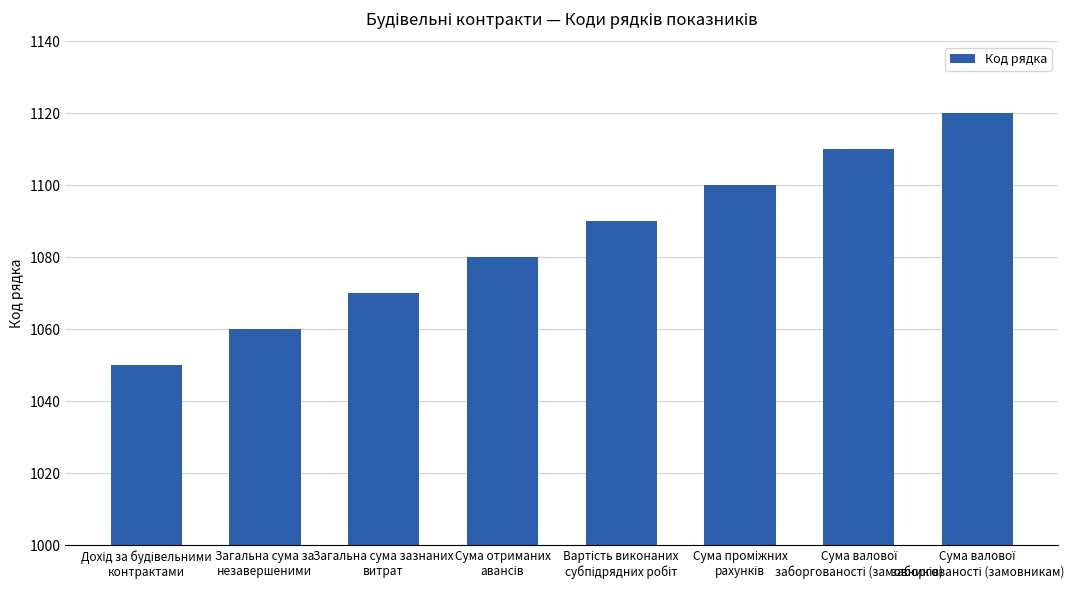

What is the difference between the maximum and minimum values?

70